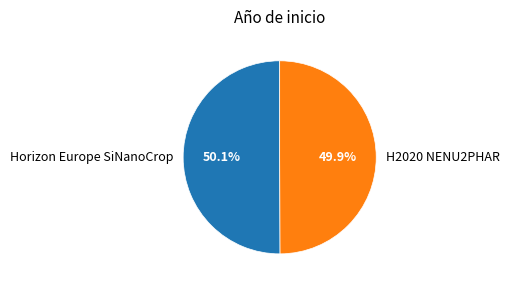

Is there a majority slice in this chart?

Yes